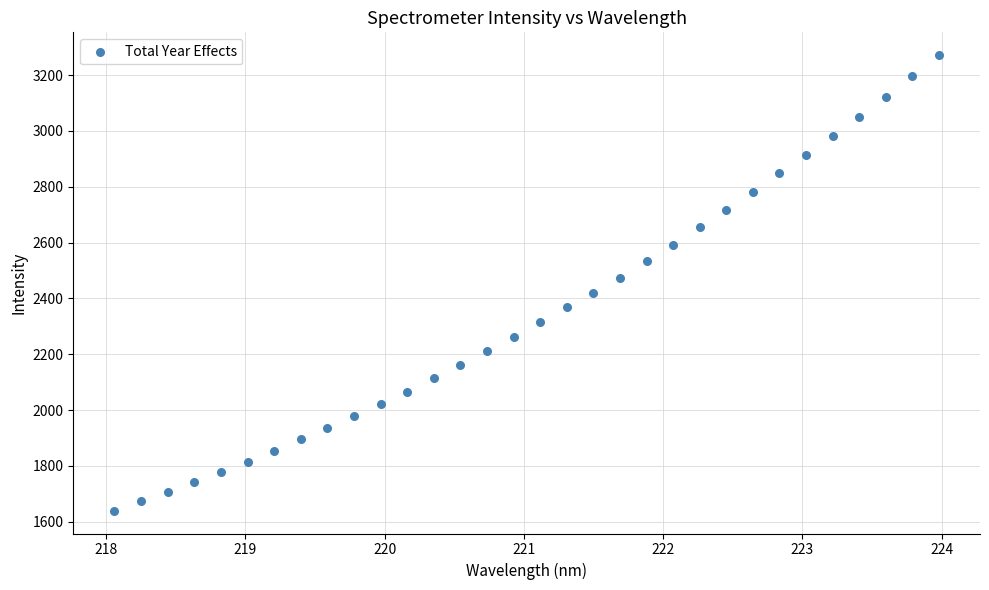

What is the range of Y values (max minus min)?

1632.4